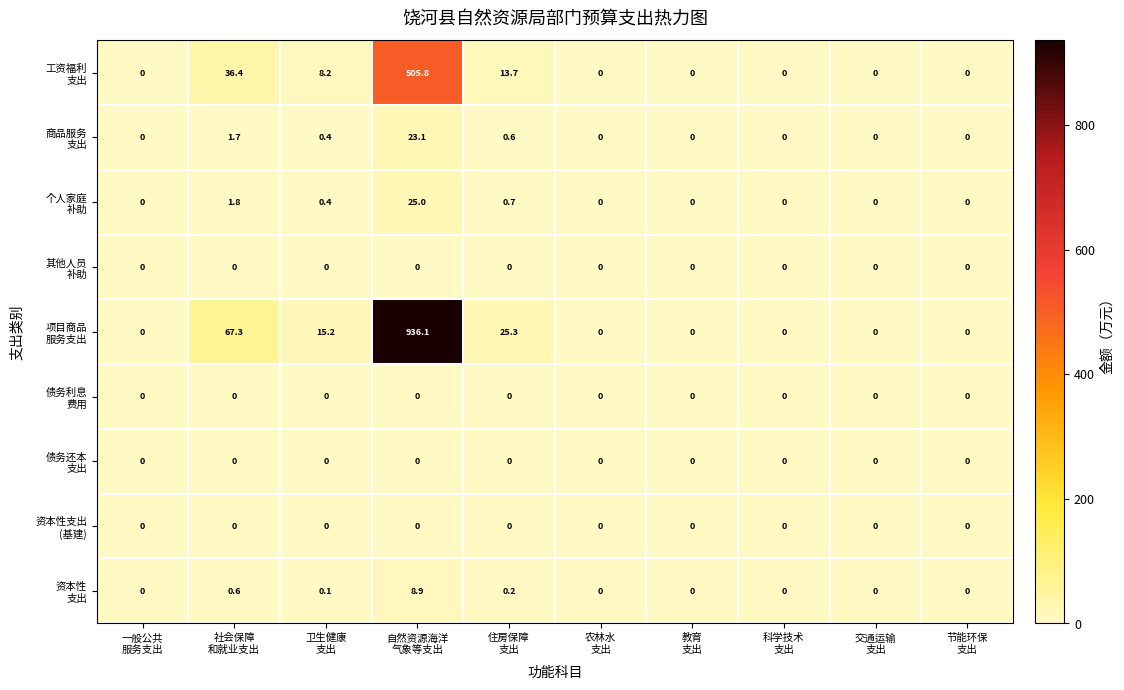

Which category has the highest value across all series?

自然资源海洋
气象等支出